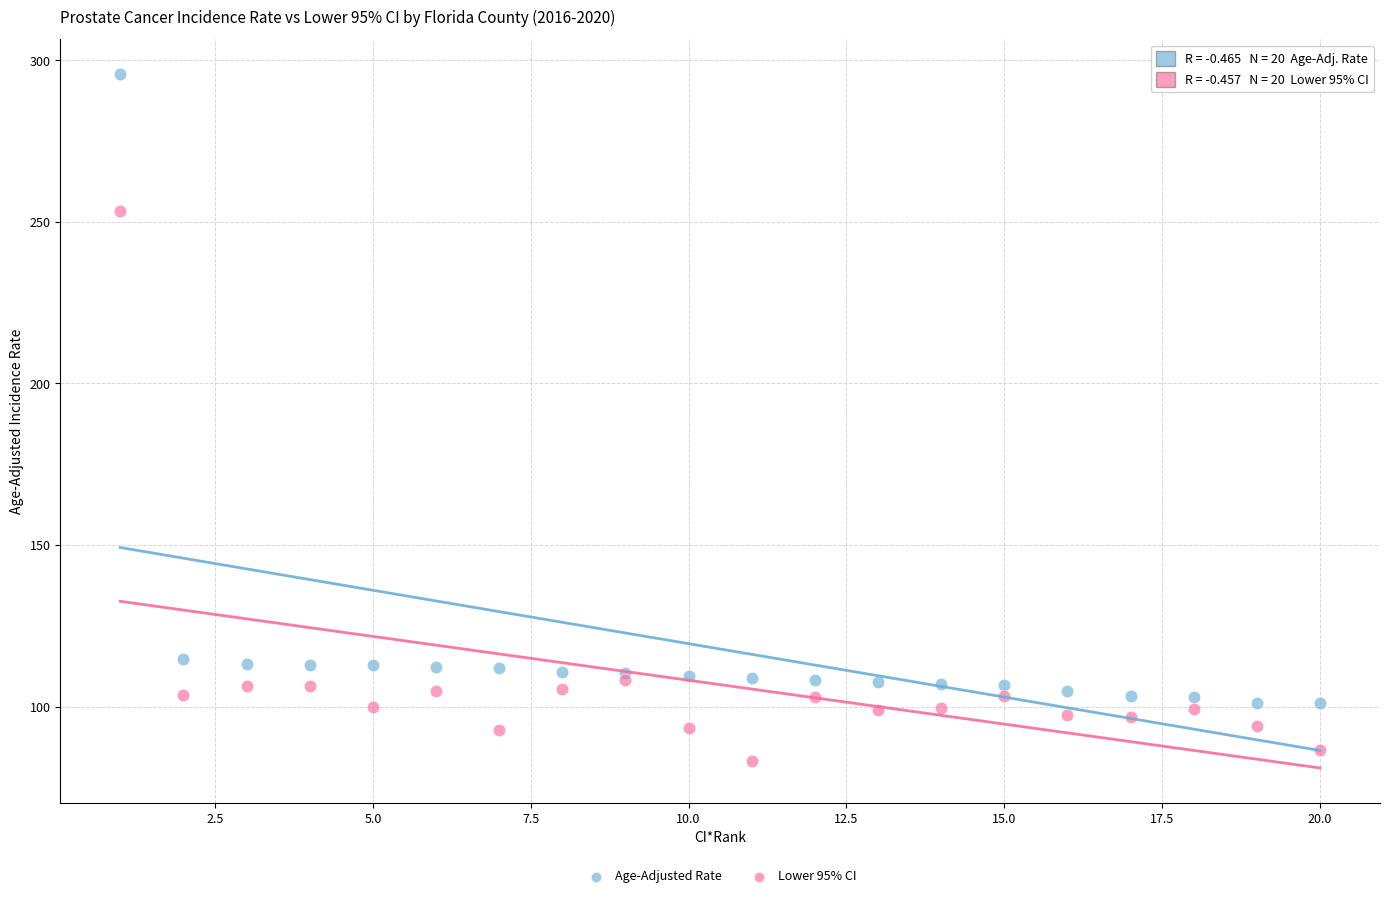

Across all series, what Y value is closest to 189?

253.3